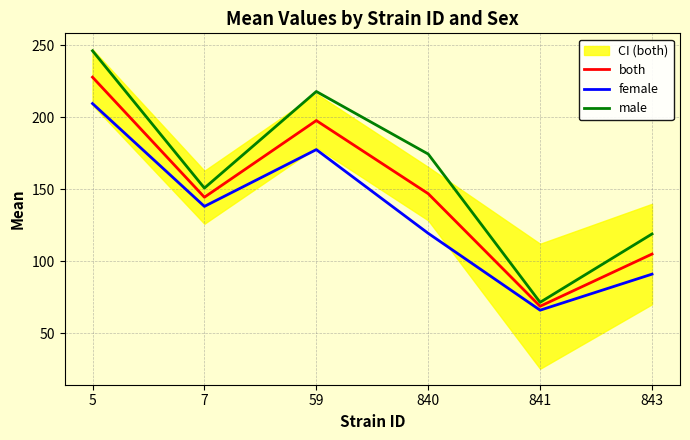

What is the difference between the female values at 841 and 7?

72.0